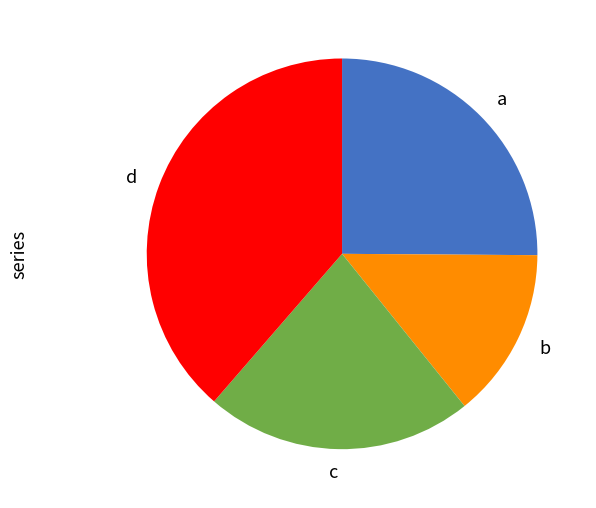

Which slice is the largest?

d